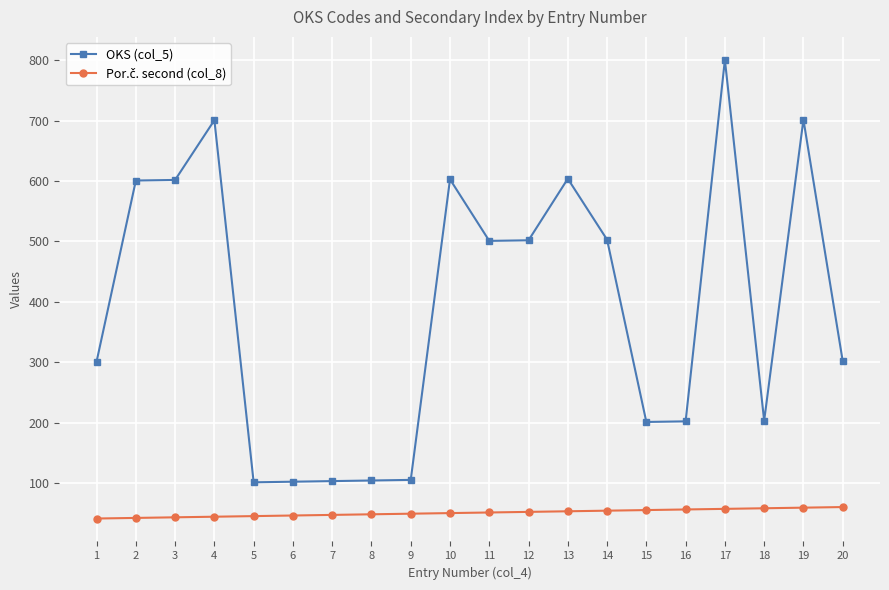

What is the sum of the OKS (col_5) values at 5 and 1?

402